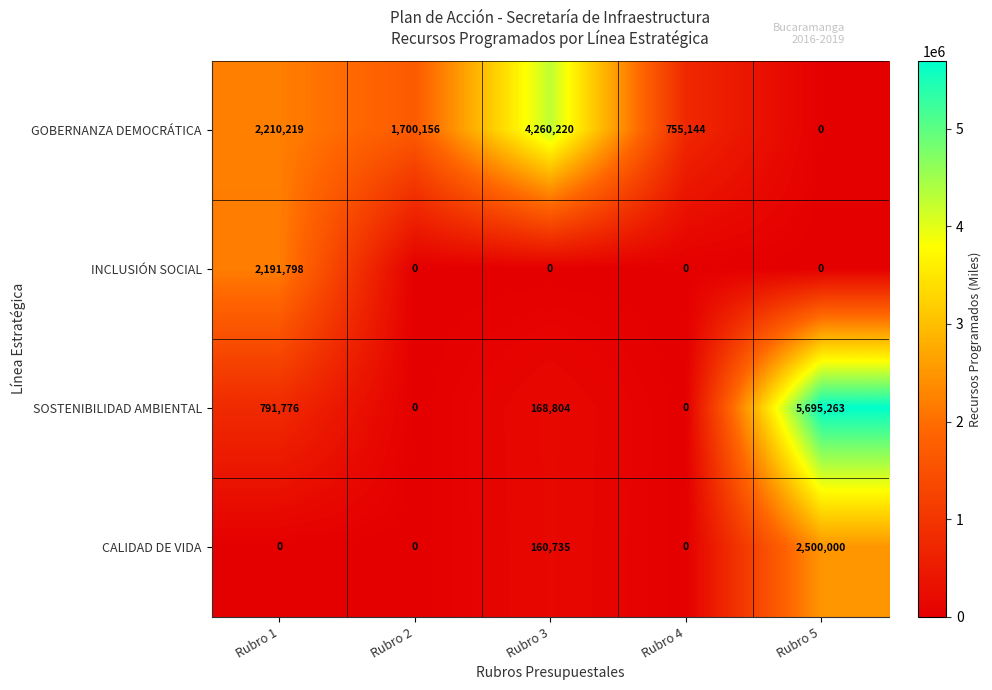

Reading left to right, transcribe all the data shown in this chart.

GOBERNANZA DEMOCRÁTICA: Rubro 1=2210219	Rubro 2=1700156	Rubro 3=4260220	Rubro 4=755144	Rubro 5=0
INCLUSIÓN SOCIAL: Rubro 1=2191798	Rubro 2=0	Rubro 3=0	Rubro 4=0	Rubro 5=0
SOSTENIBILIDAD AMBIENTAL: Rubro 1=791776	Rubro 2=0	Rubro 3=168804	Rubro 4=0	Rubro 5=5695263
CALIDAD DE VIDA: Rubro 1=0	Rubro 2=0	Rubro 3=160735	Rubro 4=0	Rubro 5=2500000